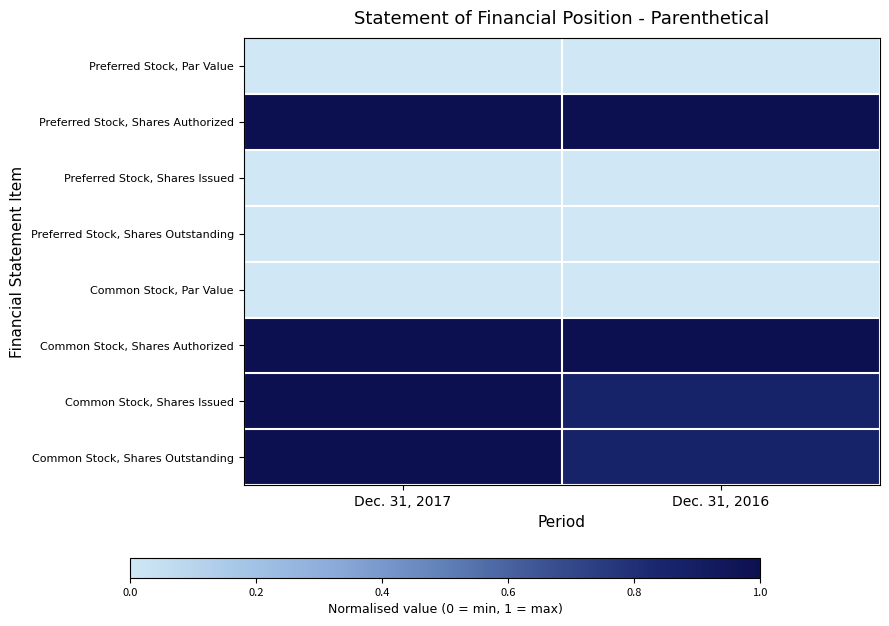

Rank the series by their maximum value, from highest to lowest.

Preferred Stock, Shares Authorized, Common Stock, Shares Authorized, Common Stock, Shares Issued, Common Stock, Shares Outstanding, Preferred Stock, Par Value, Preferred Stock, Shares Issued, Preferred Stock, Shares Outstanding, Common Stock, Par Value